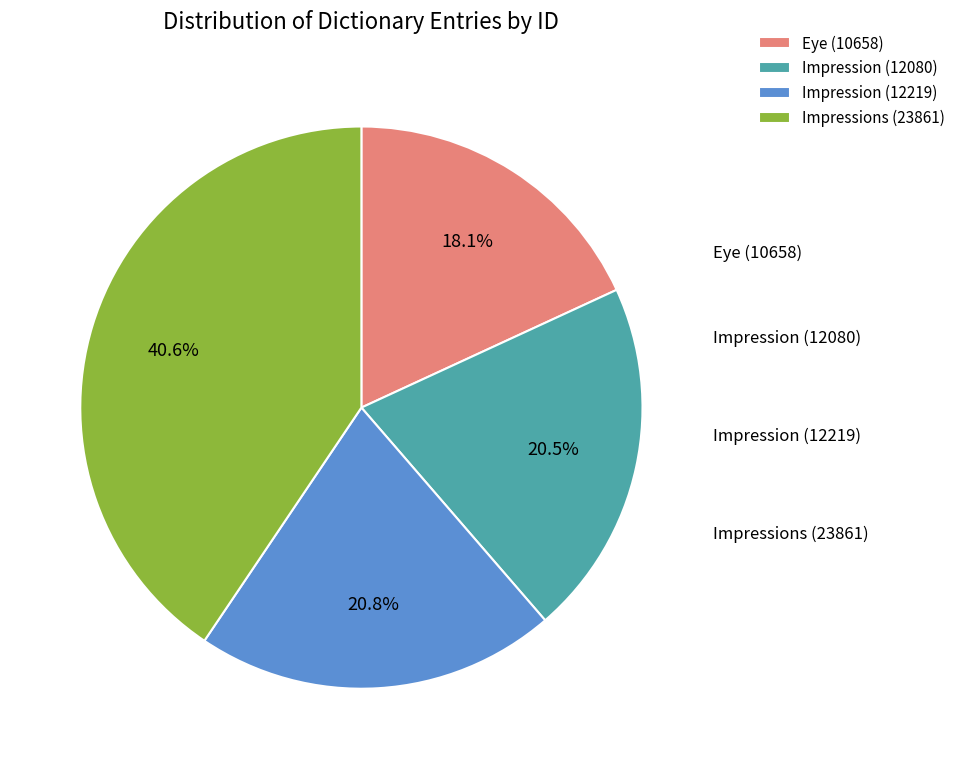

What is the smallest slice in the pie chart?

Eye (10658)